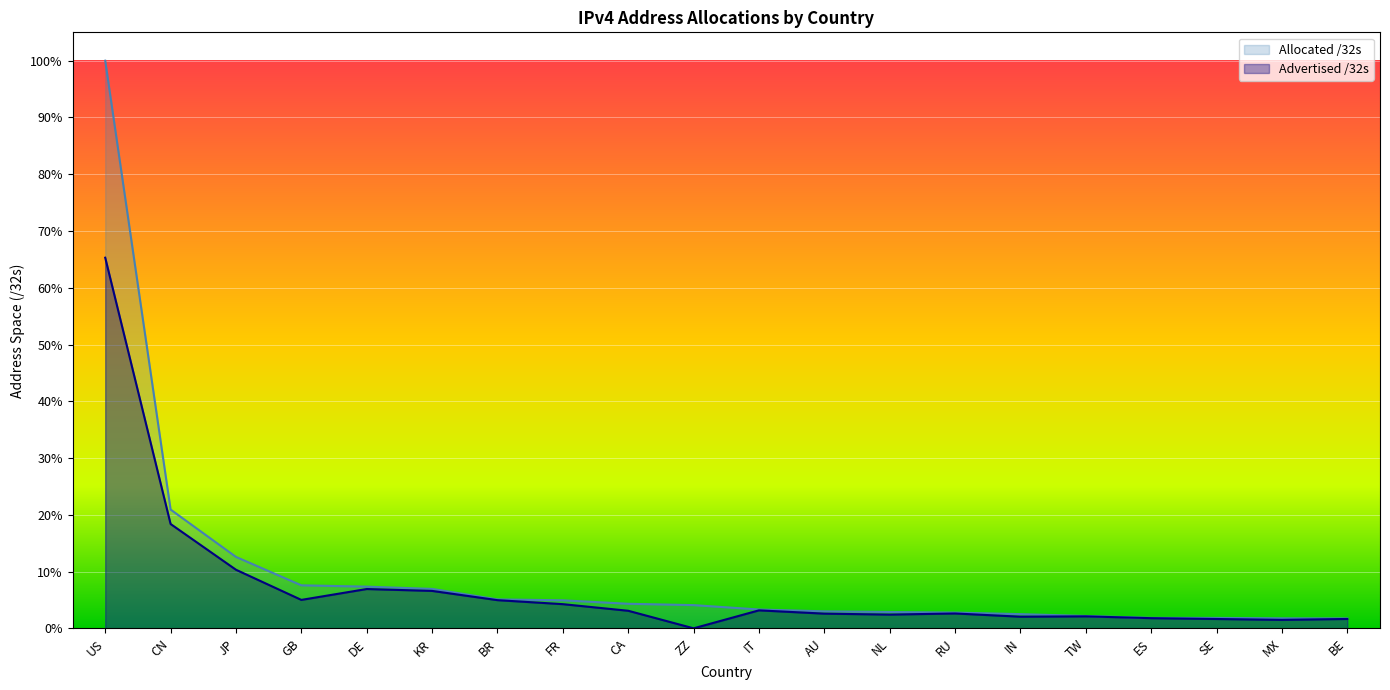

Reading left to right, list all the values displayed in this chart.

Advertised /32s: 65.3	18.4	10.3	5.0	6.9	6.6	5.0	4.3	3.1	0.0	3.2	2.6	2.4	2.6	2.1	2.1	1.8	1.7	1.5	1.7
Allocated /32s: 100.0	20.9	12.6	7.6	7.4	7.0	5.1	5.0	4.3	4.1	3.3	3.0	2.9	2.8	2.5	2.2	1.9	1.9	1.8	1.8